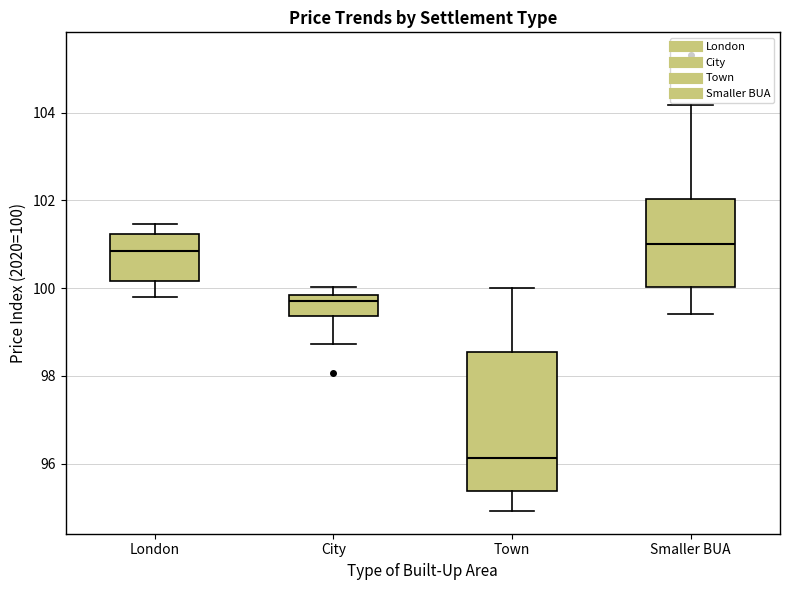

Reading left to right, read every box against the y-axis: the position of its median line, the range the box covers, and the ends of its whiskers. The values are not printed on the chart, so give them approximately, as read against the axis.

London: median 100.8, box 100.2 to 101.2, whiskers 99.8 to 101.4
City: median 99.8 (just below the box's upper edge), box 99.4 to 99.8, whiskers 98.8 to 100.0
Town: median 96.2, box 95.4 to 98.6, whiskers 95.0 to 100.0
Smaller BUA: median 101.0, box 100.0 to 102.0, whiskers 99.4 to 104.2